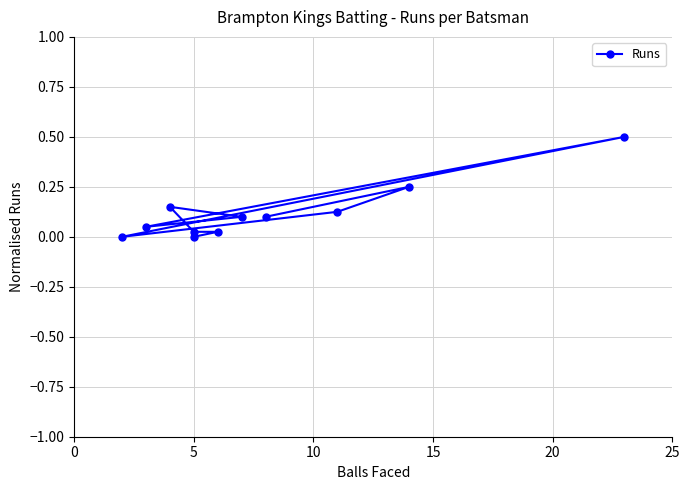

Does the chart display data point markers on the line(s)?

Yes